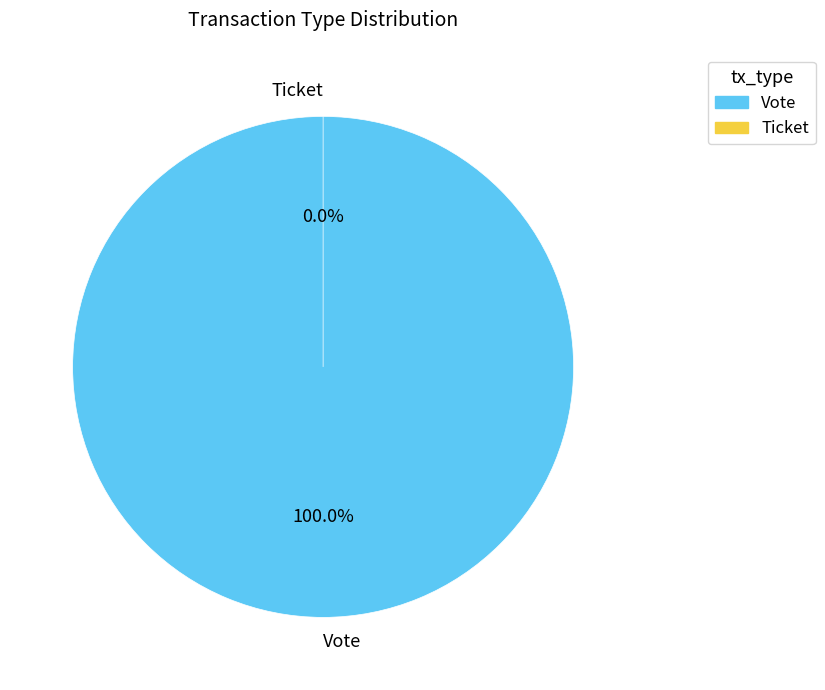

Rank the categories by value from lowest to highest.

Ticket, Vote